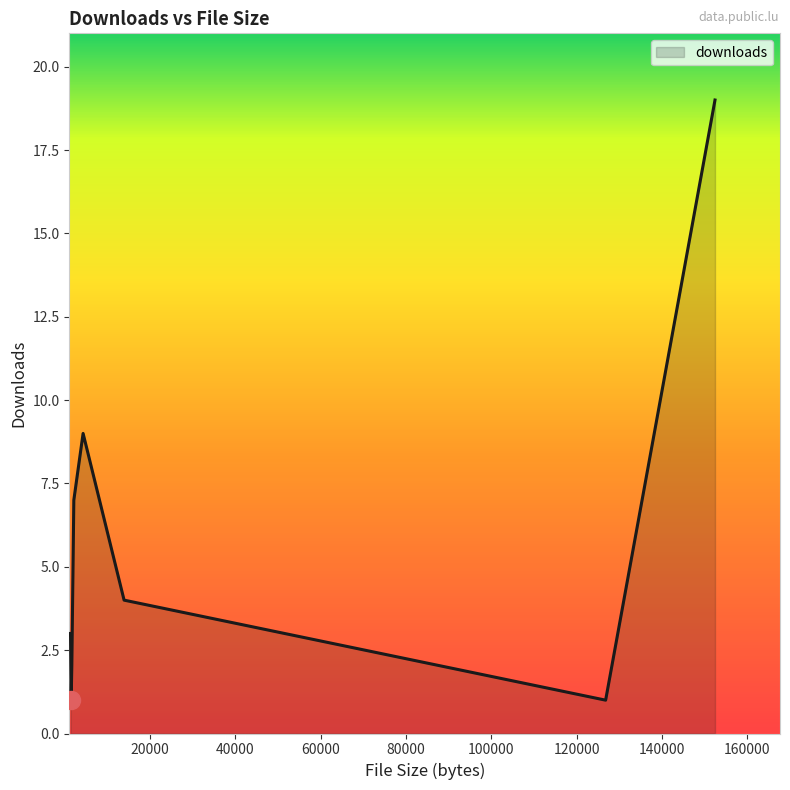

How many interior local peaks (higher than both neighbors) does the data have?

1